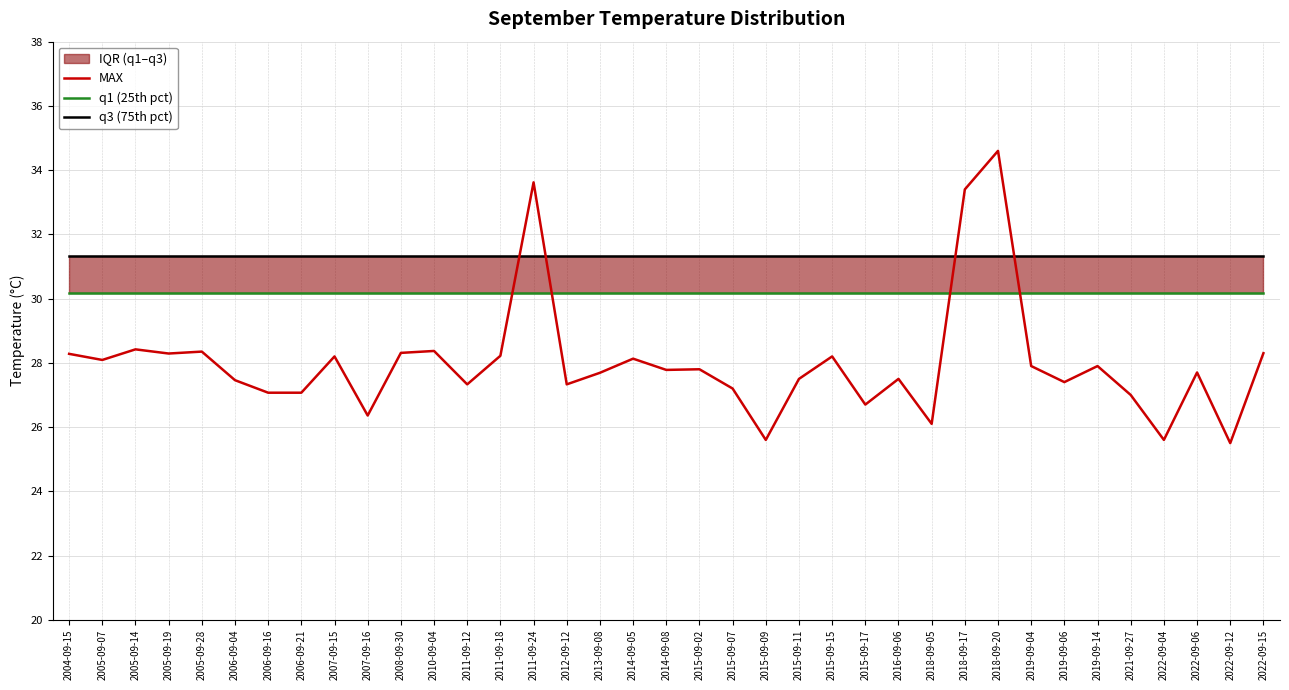

How many intersections are there between q3 (75th pct) and MAX?

4